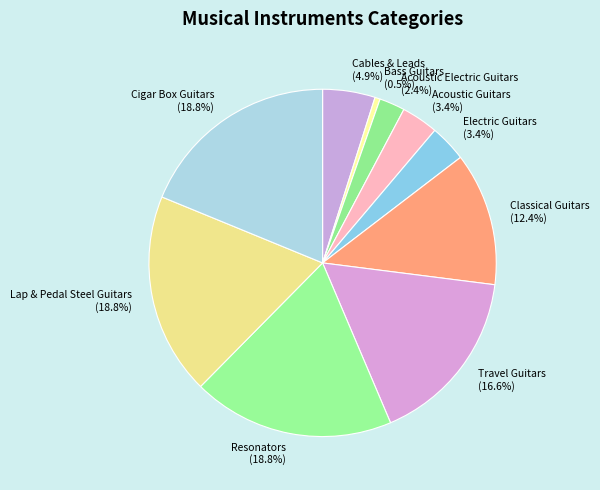

What is the ratio of the value at Classical Guitars to the value at Acoustic Guitars?

3.6